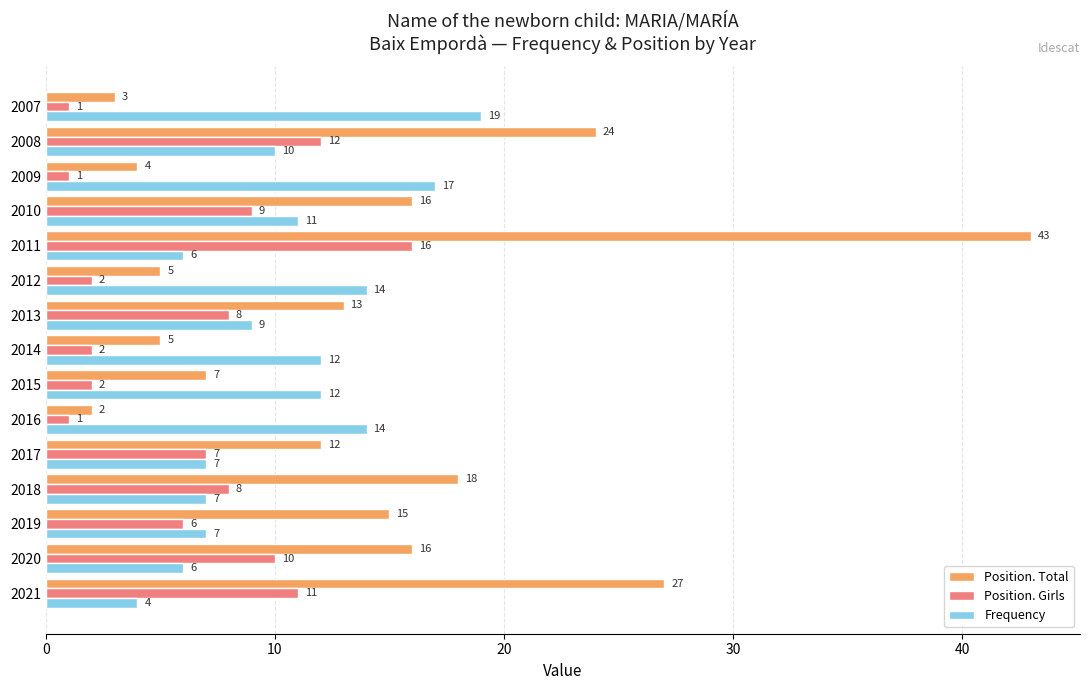

What is the approximate value of Frequency at 2008?

10